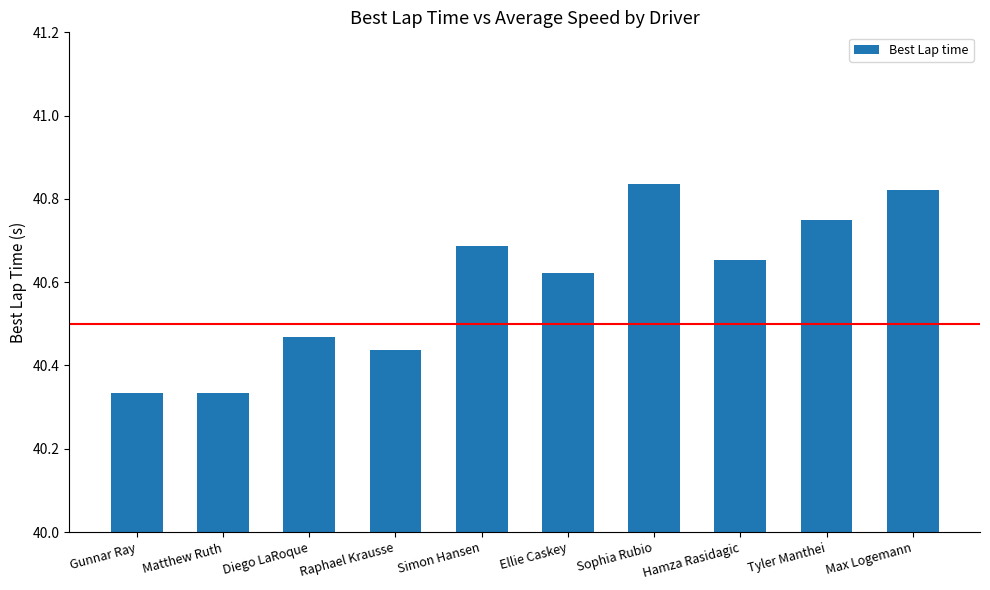

How many values are between 40 and 41?

10